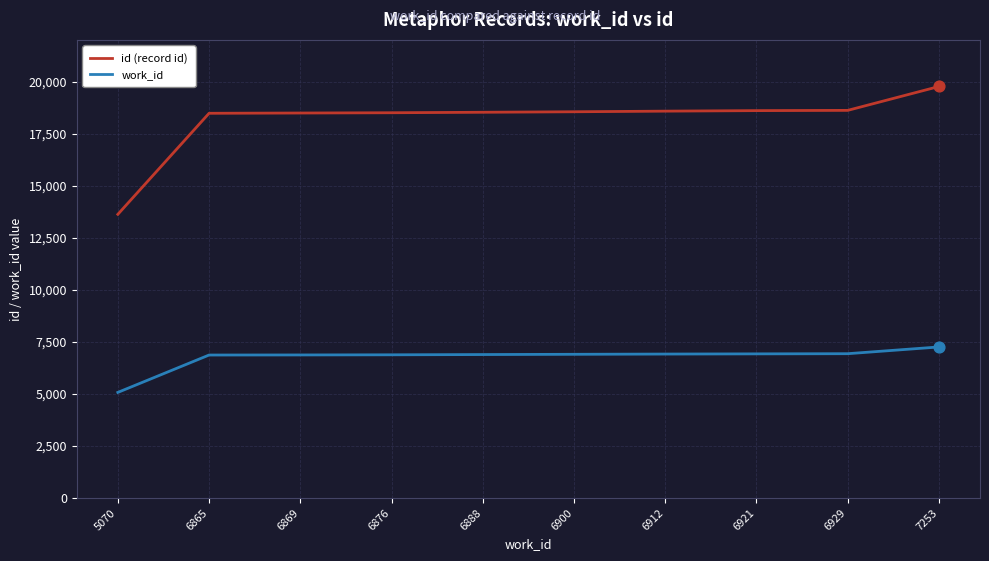

True or false: id (record id) and work_id intersect in this chart.

False